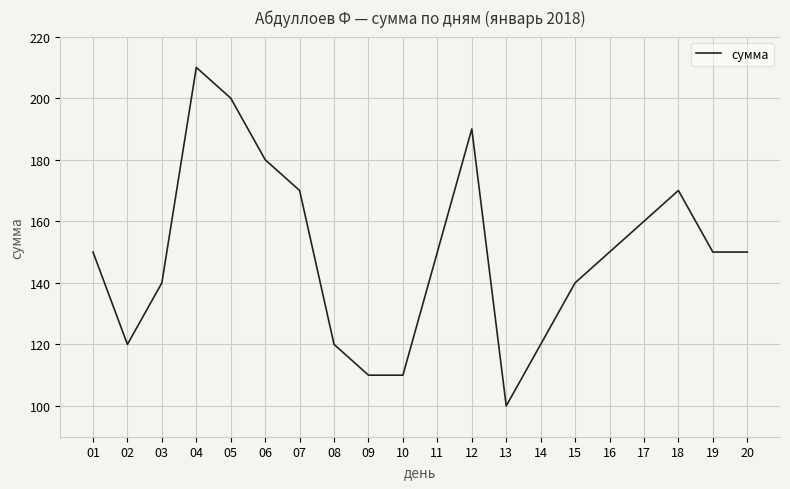

True or false: the data has more than 0 interior local peaks.

True